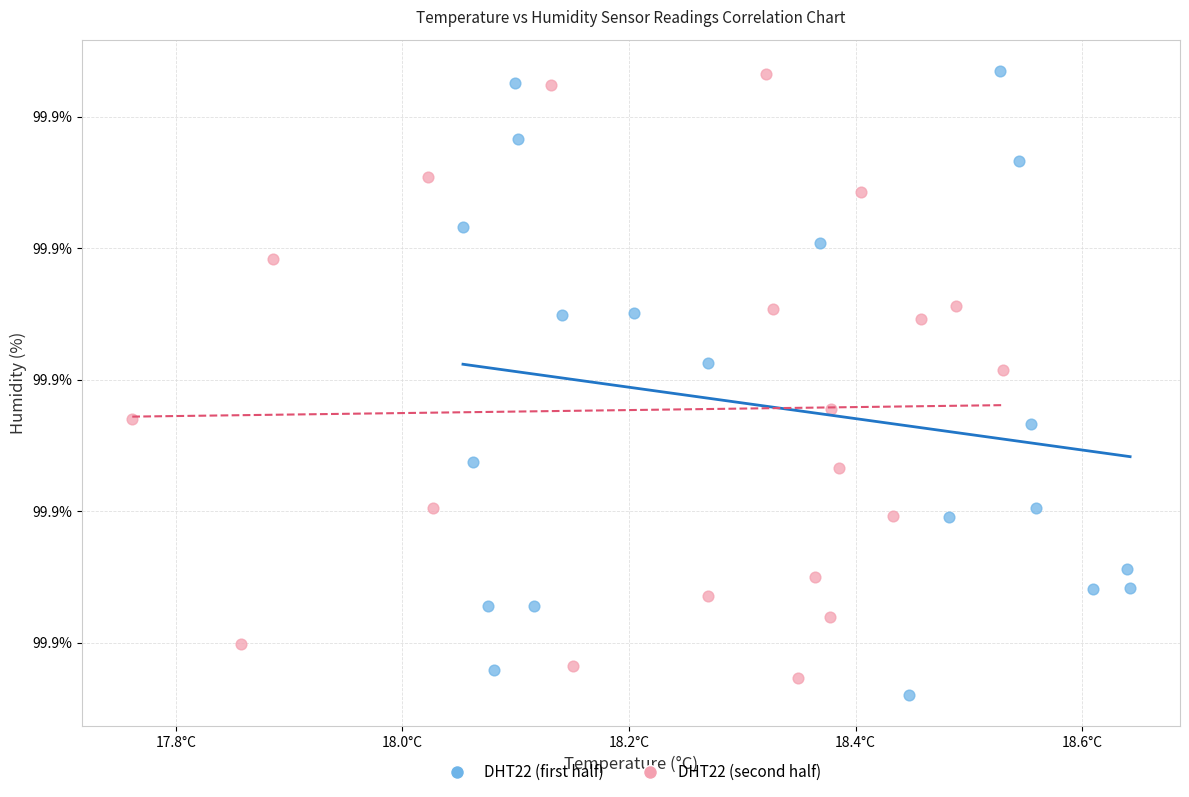

Which series has the widest spread of Y values?

DHT22 (first half)